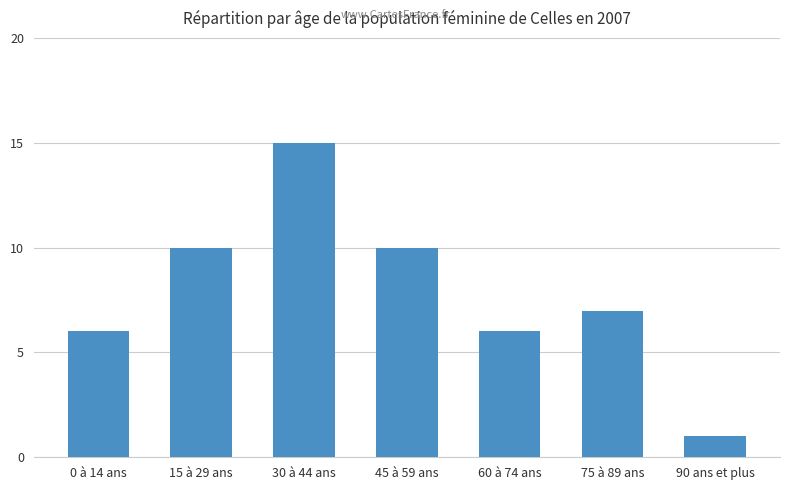

Where is the data nearest to the value 8?

75 à 89 ans